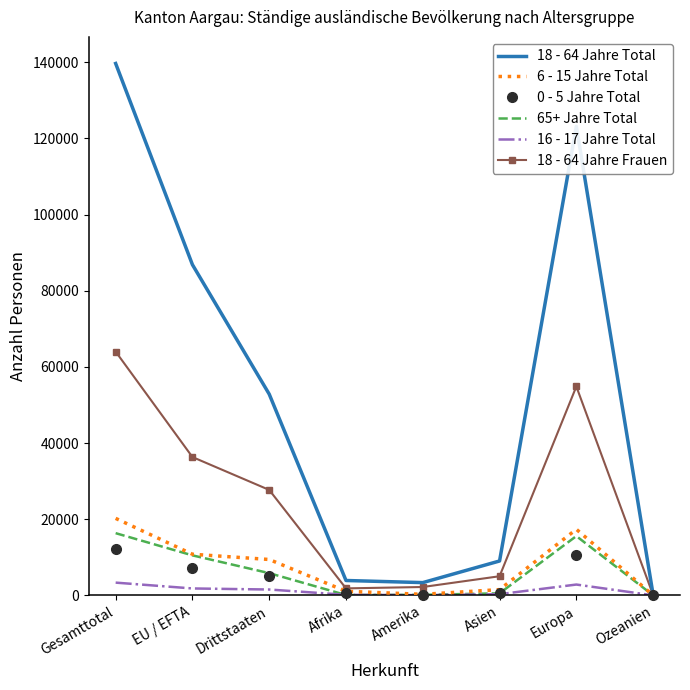

Where do 16 - 17 Jahre Total and 65+ Jahre Total first cross each other?

Drittstaaten and Afrika